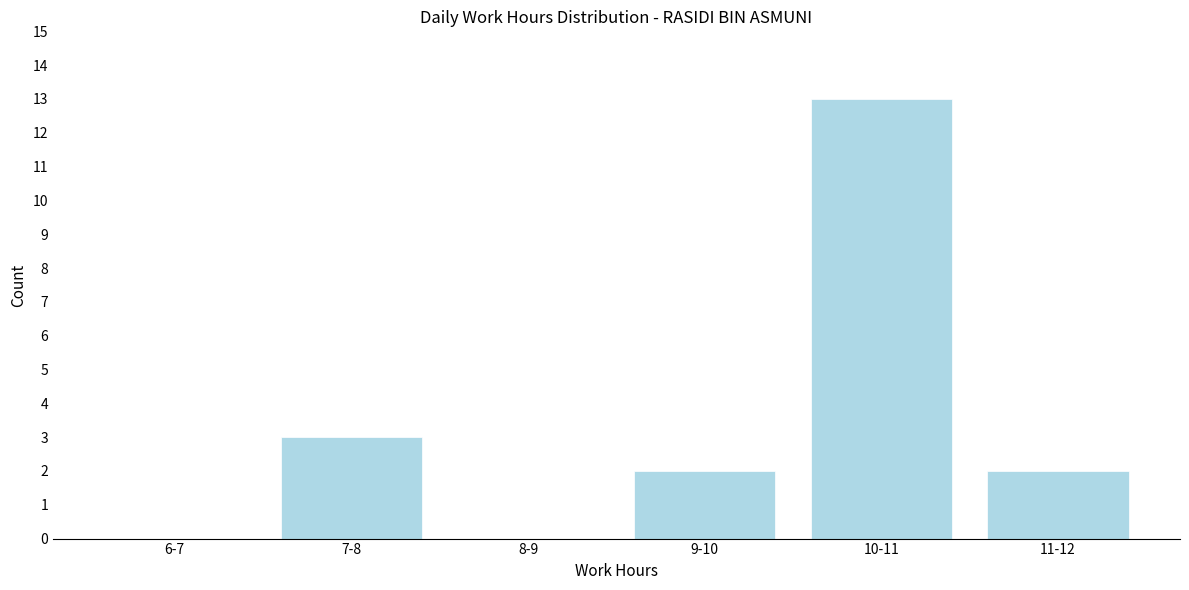

Reading right to left, list all the values displayed in this chart.

11-12=2	10-11=13	9-10=2	8-9=0	7-8=3	6-7=0